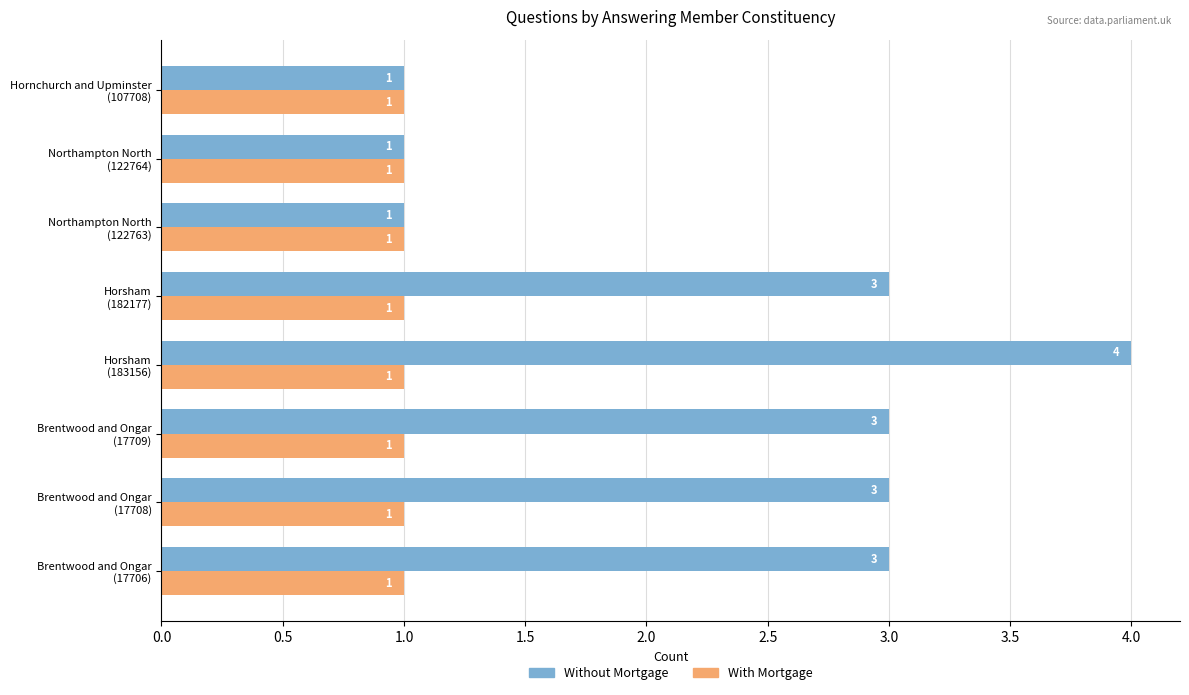

Rank the series by their average value, from highest to lowest.

Without Mortgage, With Mortgage